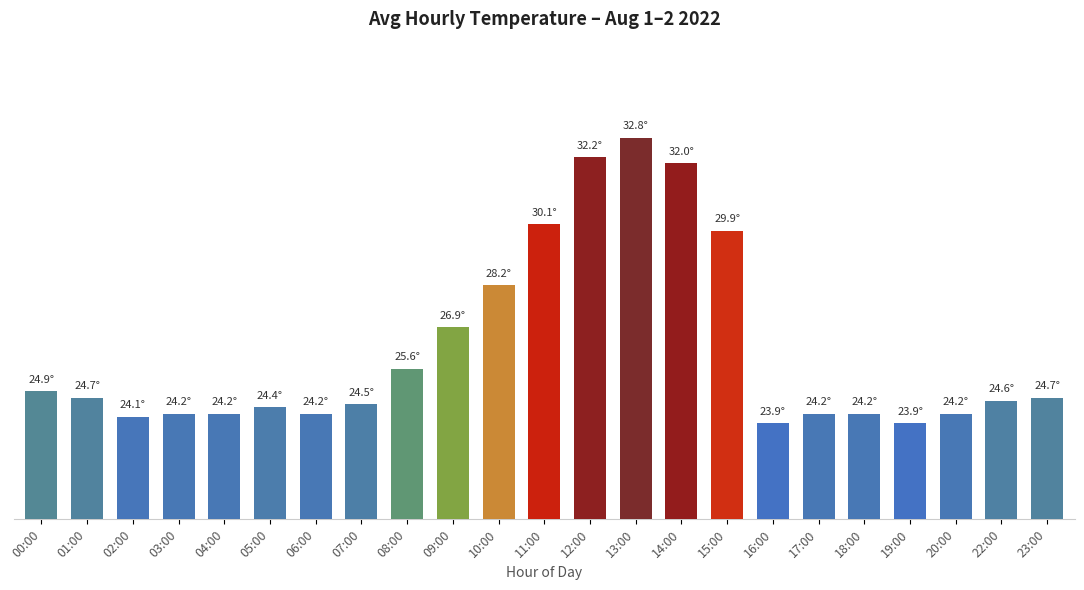

Are the bars horizontal?

No